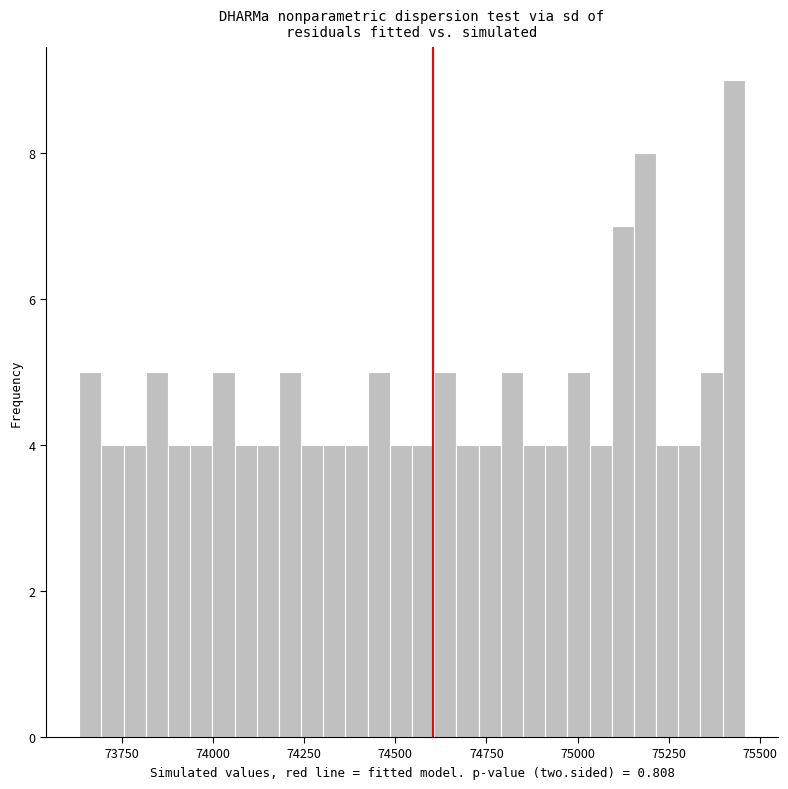

Around what value on the x-axis is the tallest bar? Give the approximate position of its centre, as read against the axis.

75450